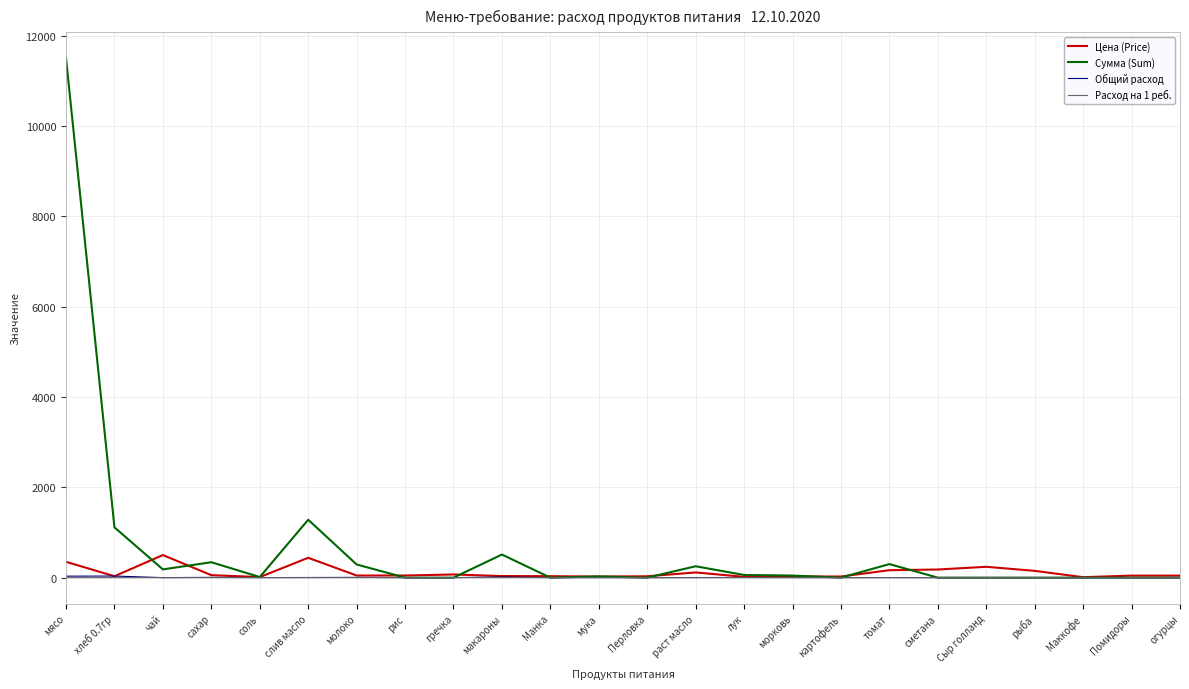

Count the number of categories in the chart.

24